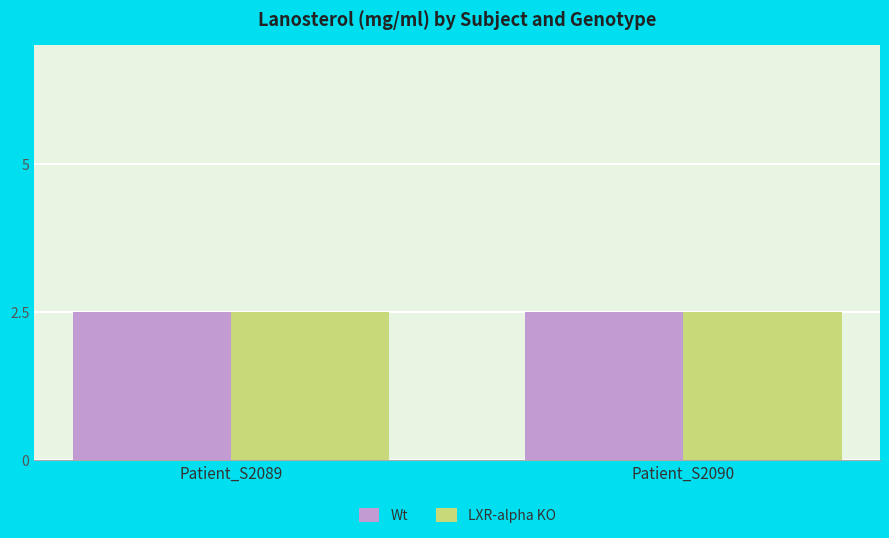

The value of LXR-alpha KO at 3 is 3. True or false?

False